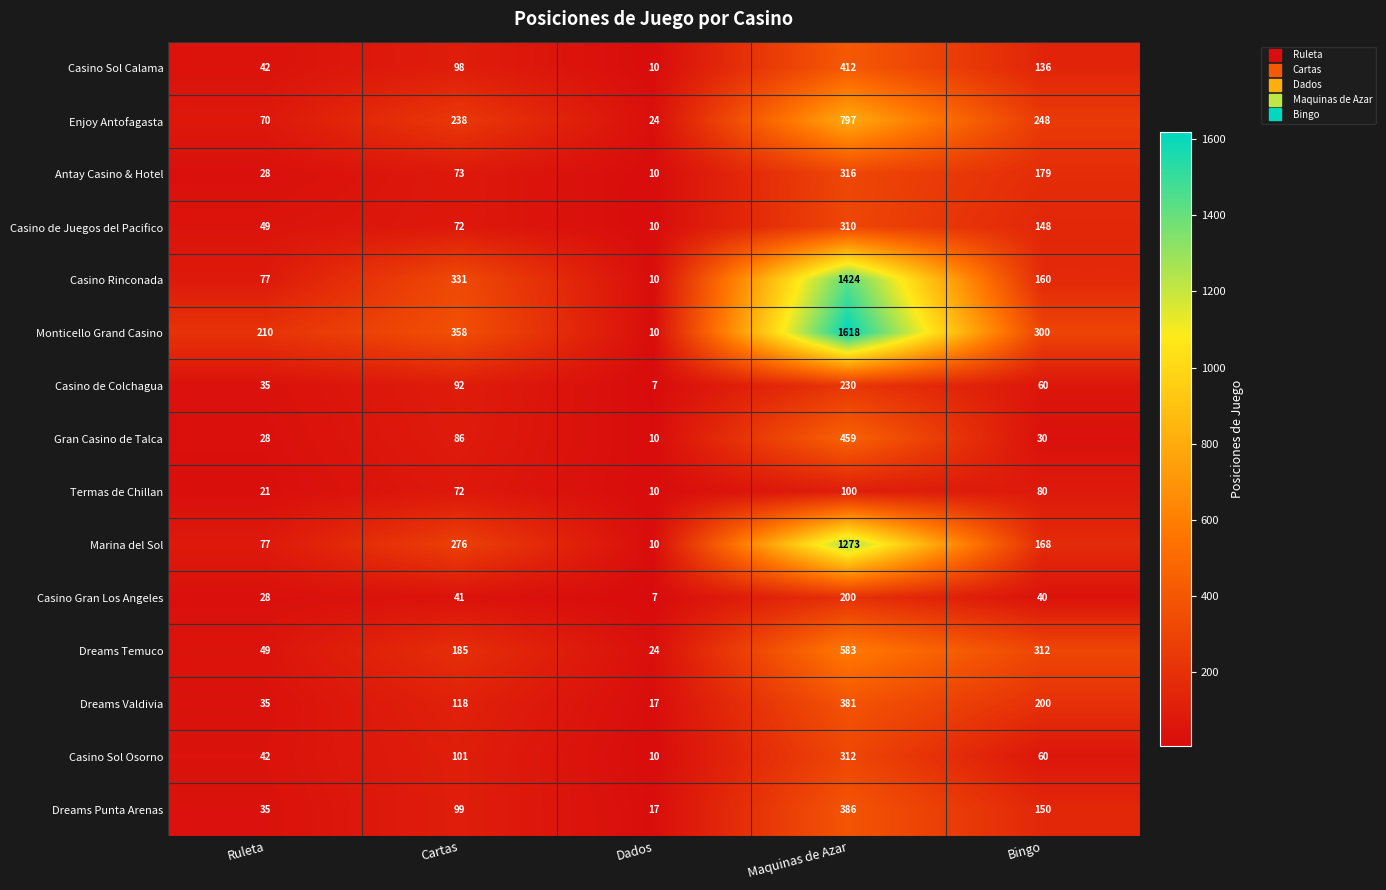

At which category is the sum across all series the highest?

Maquinas de Azar